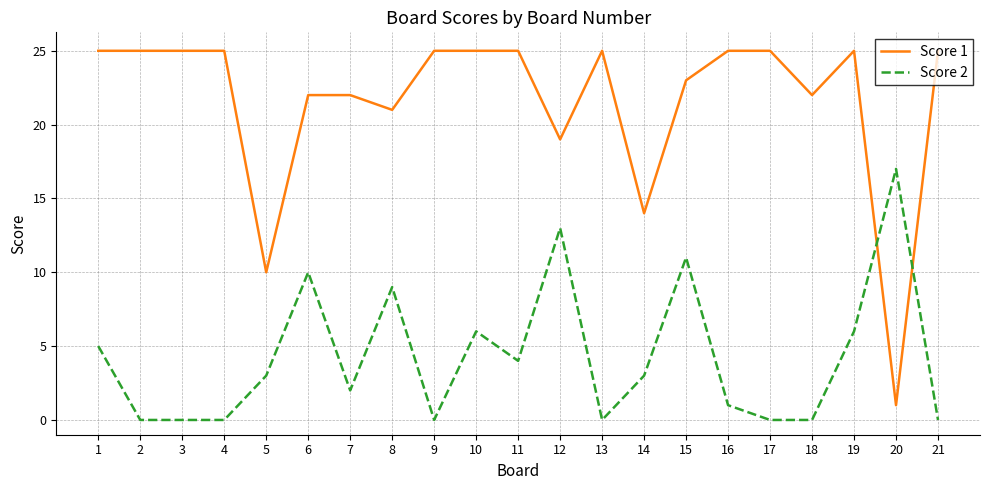

What is the sum of the Score 1 values at 10 and 17?

50